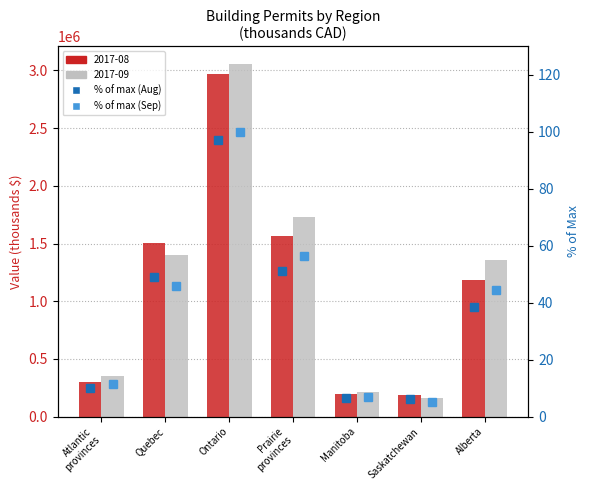

Which label corresponds to the smallest value in the chart?

Saskatchewan